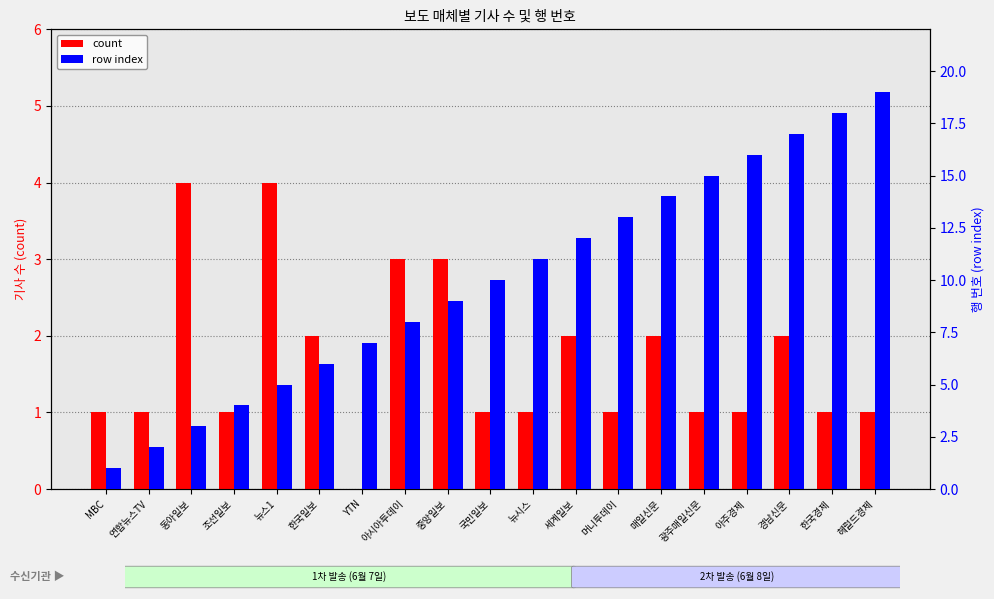

Reading left to right, extract all data points from this chart.

count: 1	1	4	1	4	2	0	3	3	1	1	2	1	2	1	1	2	1	1
row index: 1	2	3	4	5	6	7	8	9	10	11	12	13	14	15	16	17	18	19